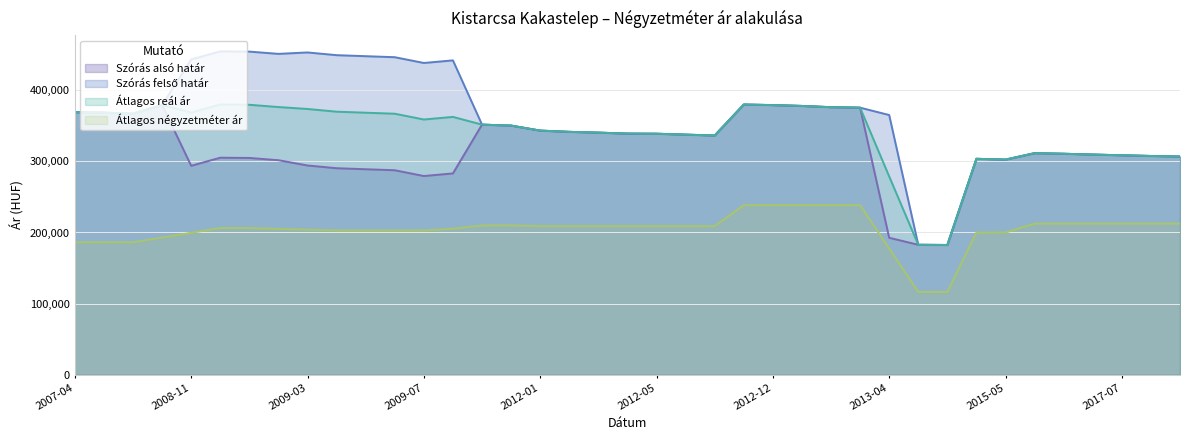

What is the minimum value shown in the chart?

116333